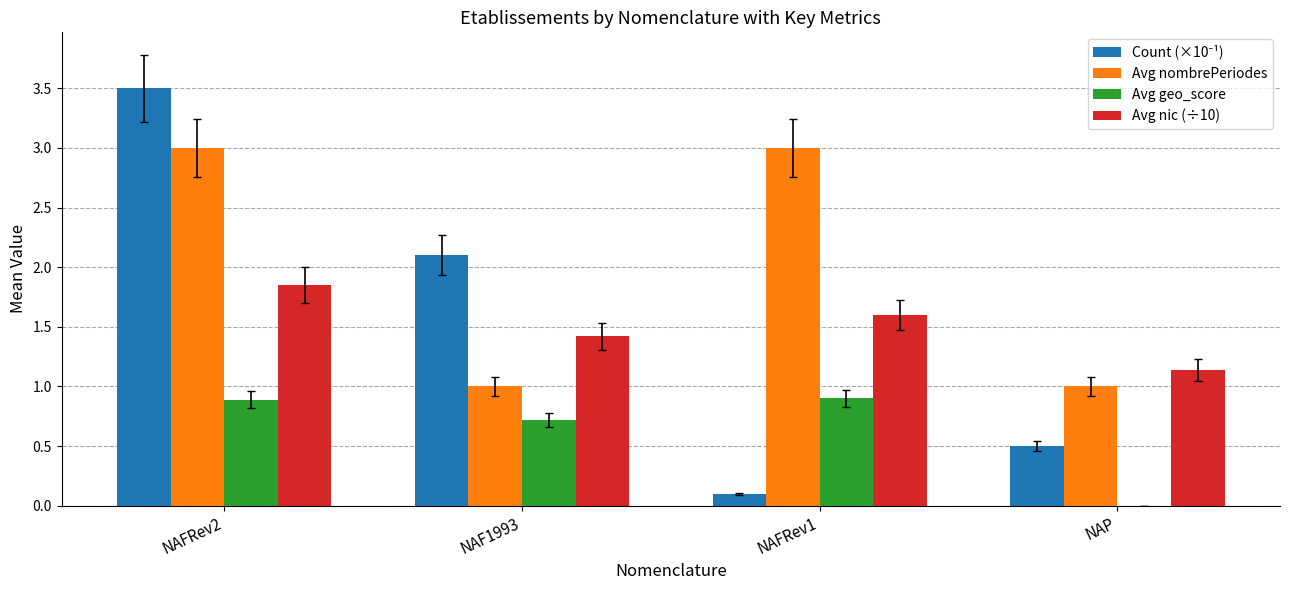

Which category has the highest value across all series?

NAFRev2